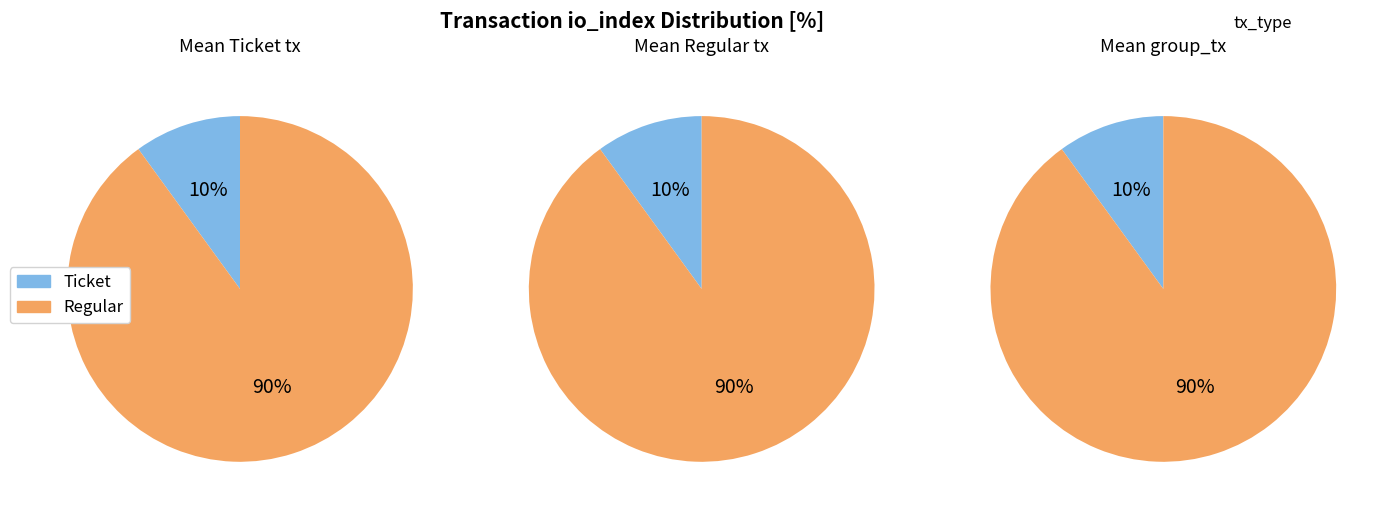

Does Ticket represent more than half of the total?

No